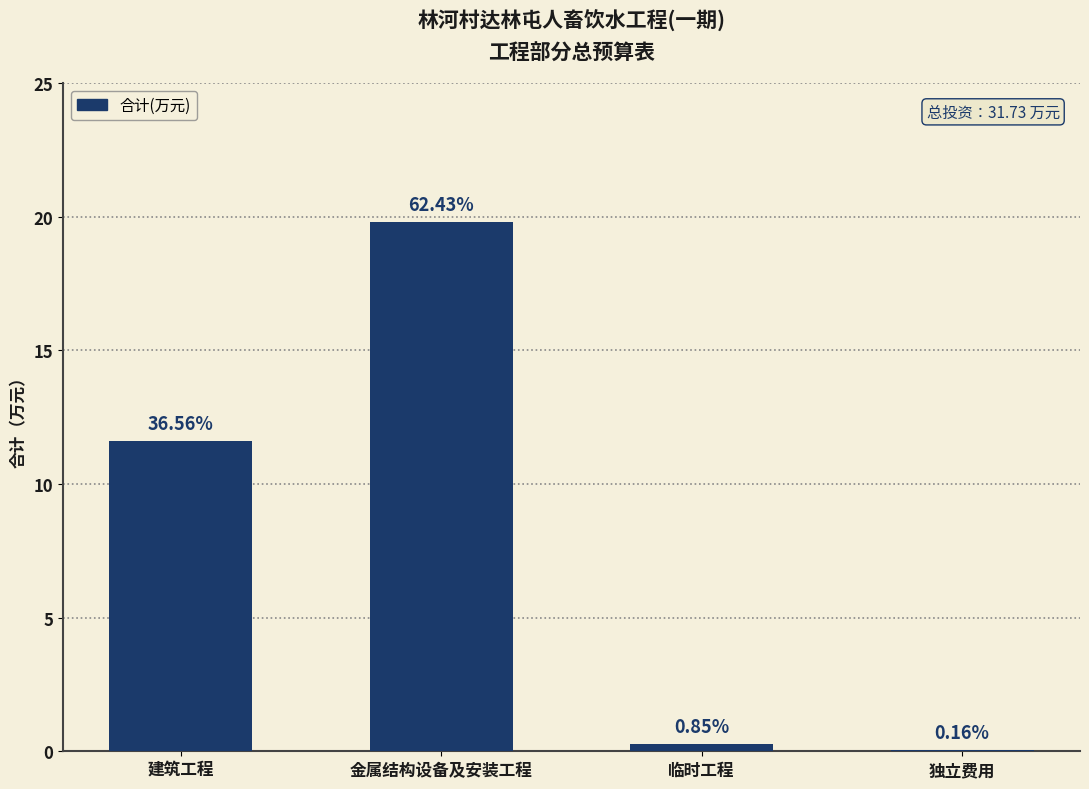

What is the change in value from 金属结构设备及安装工程 to 独立费用?

-19.8